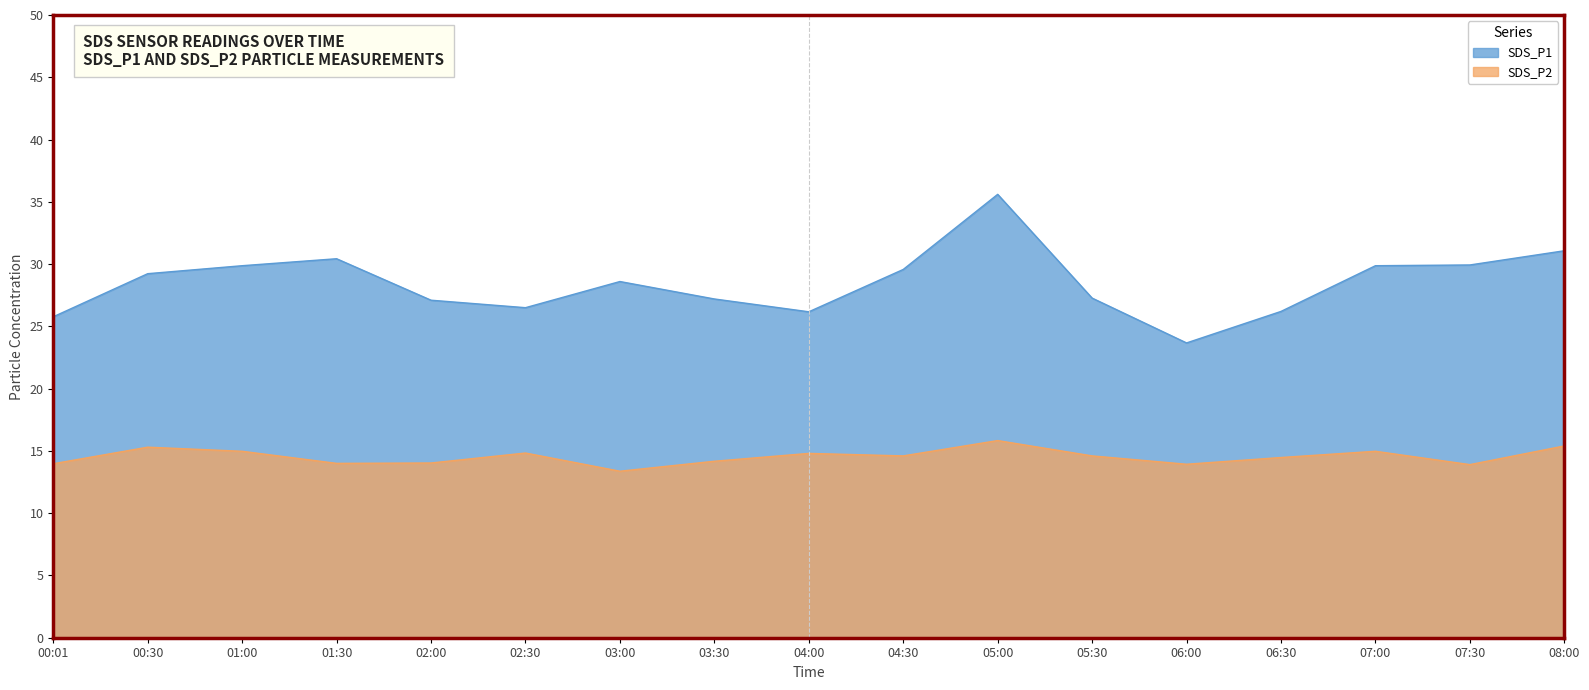

What is the difference between the highest and lowest values at 00:01?

11.8